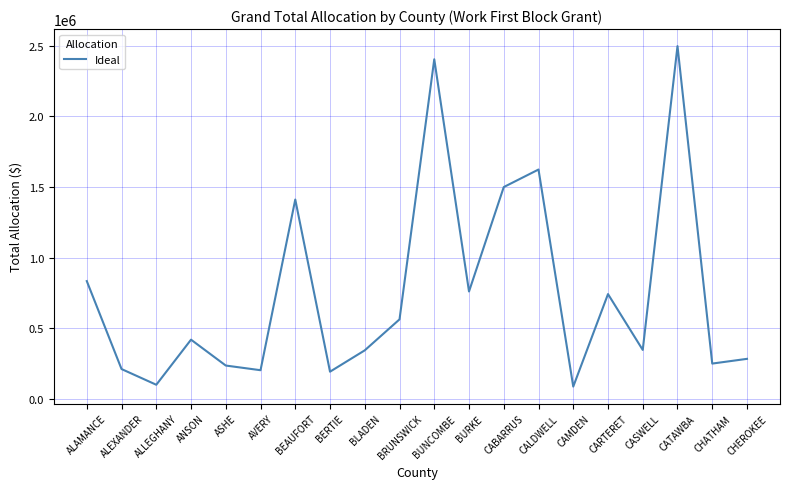

Where does the data first go above 418769?

ALAMANCE